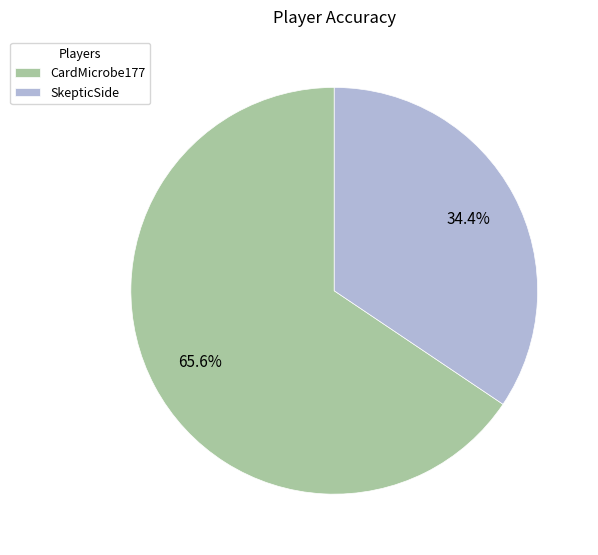

What is the largest slice in the pie chart?

CardMicrobe177